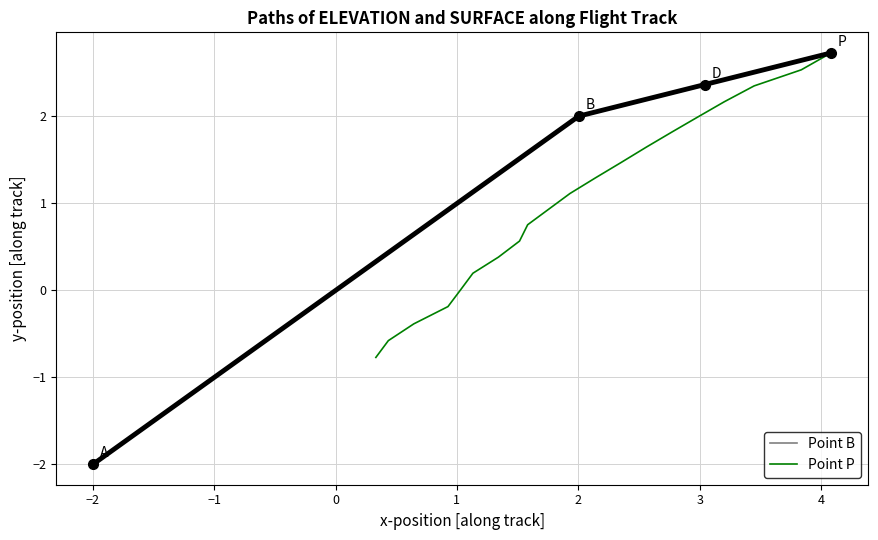

What is the highest value of the Point B series?

2.0